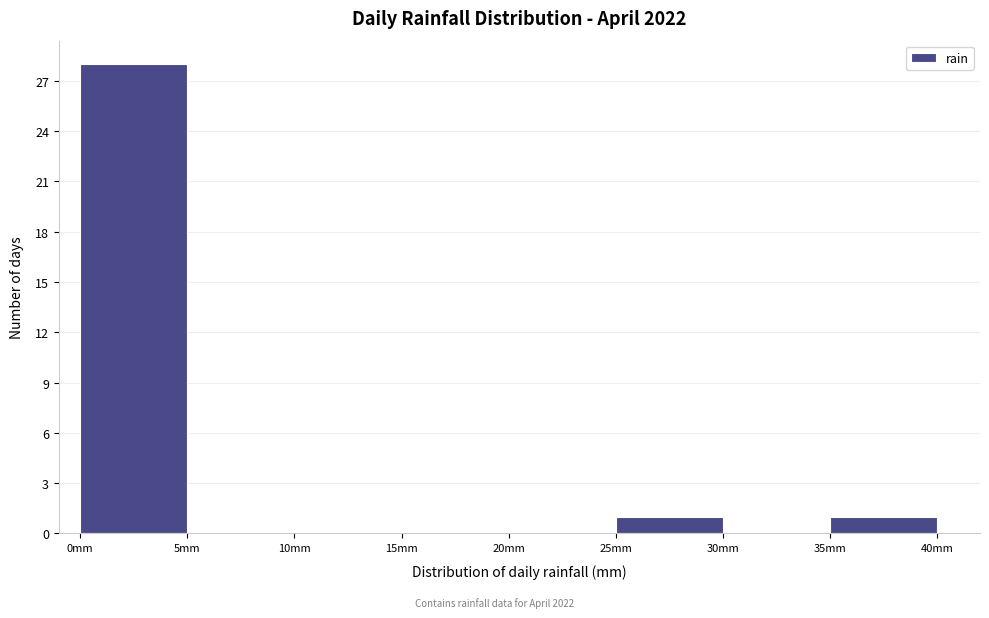

How tall is the bar that spans 25 to 30 on the x-axis? The values are not printed on the chart, so give them approximately, as read against the axis.

1